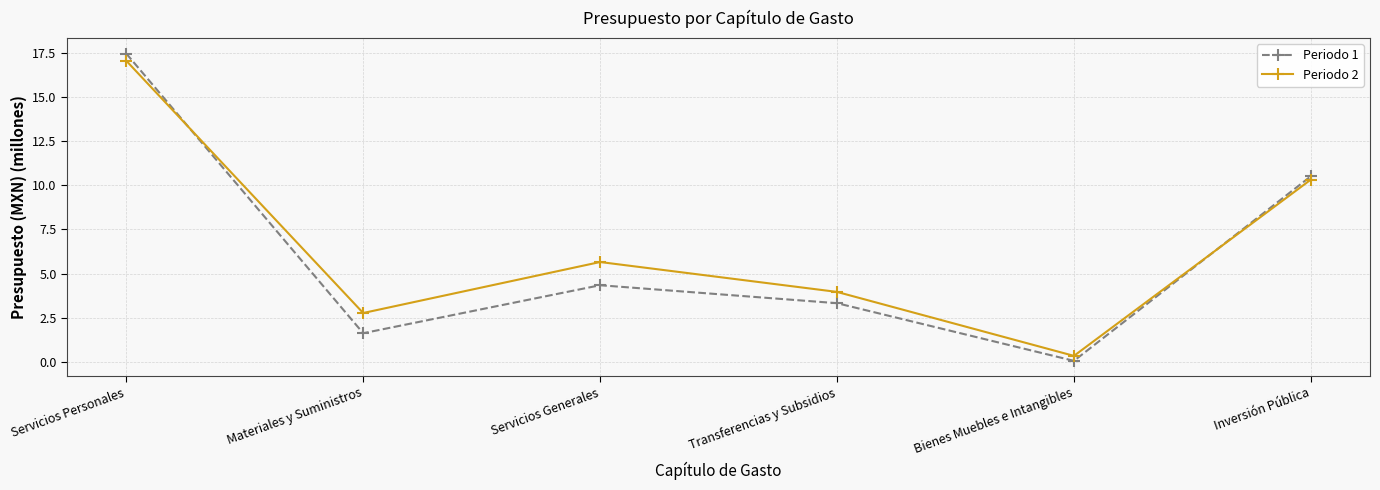

At which category is the sum across all series the highest?

Servicios Personales